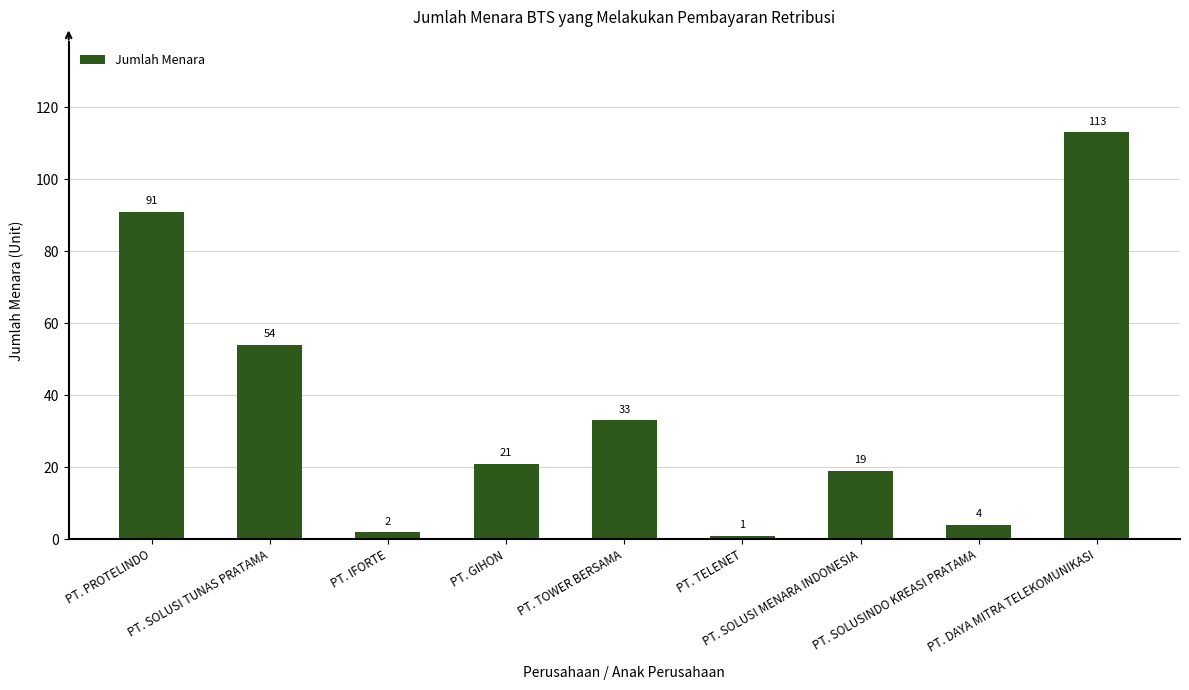

True or false: the data shows 36 at PT. SOLUSI TUNAS PRATAMA.

False